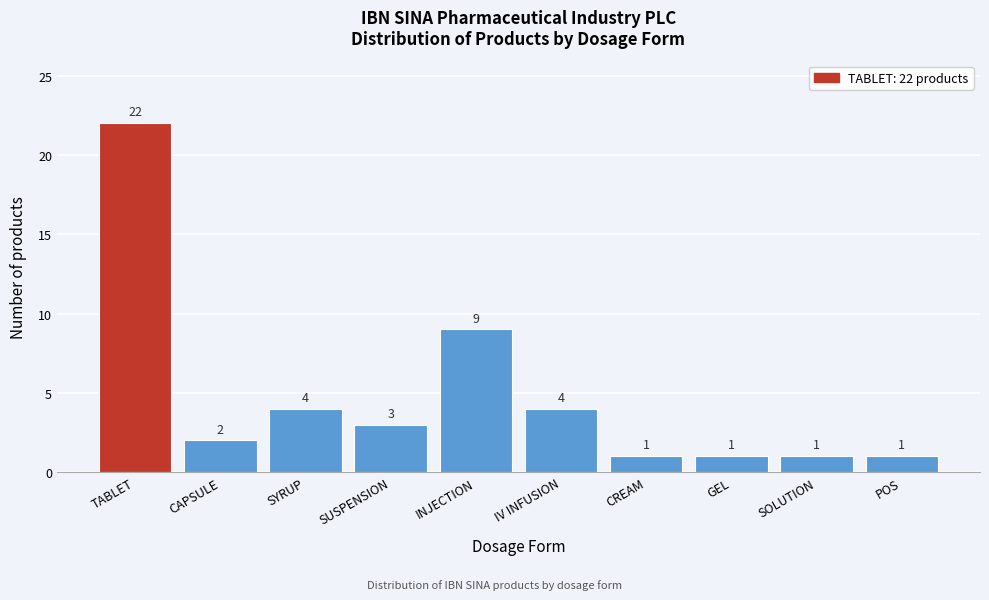

Reading left to right, transcribe all the data shown in this chart.

TABLET=22	CAPSULE=2	SYRUP=4	SUSPENSION=3	INJECTION=9	IV INFUSION=4	CREAM=1	GEL=1	SOLUTION=1	POS=1